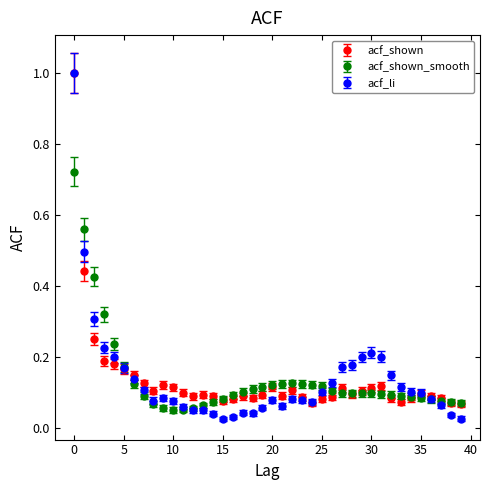

What are all the series names shown in the legend?

acf_shown, acf_shown_smooth, acf_li